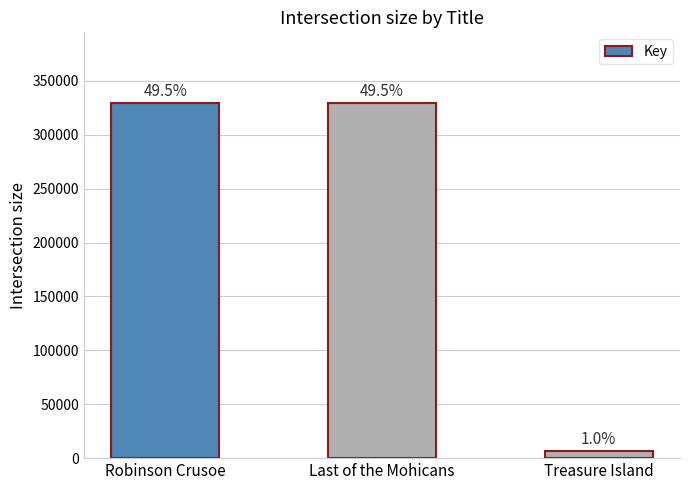

How many bars are there in total?

3